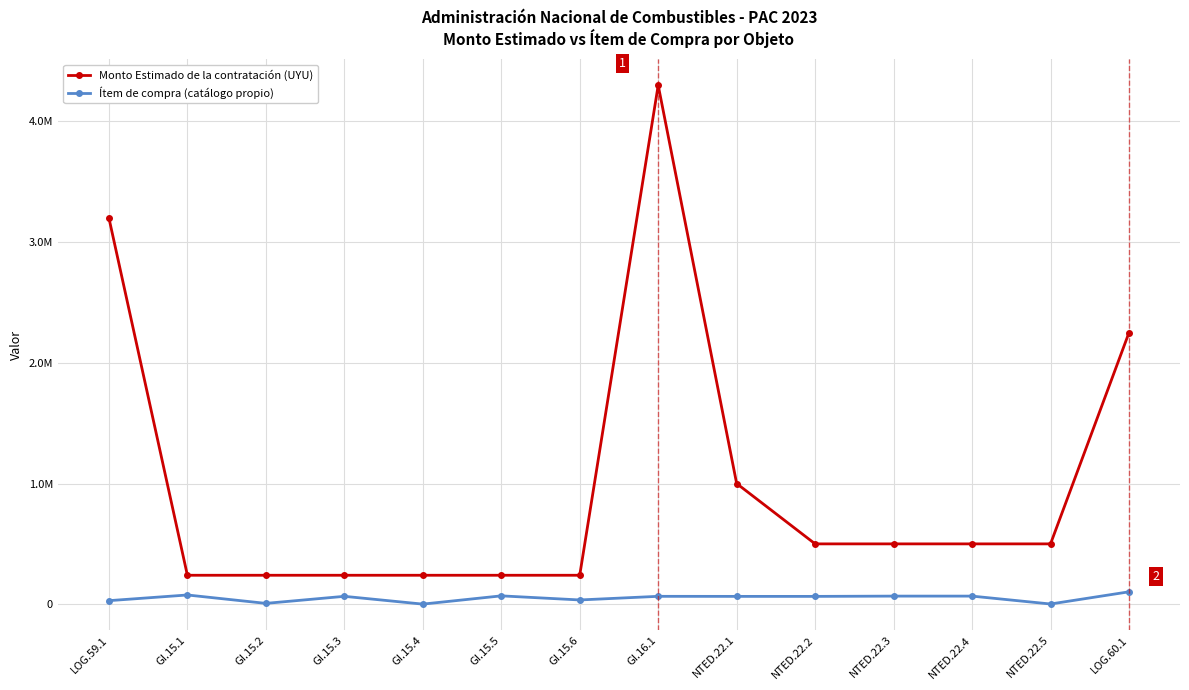

True or false: Monto Estimado de la contratación (UYU) and Ítem de compra (catálogo propio) intersect in this chart.

False